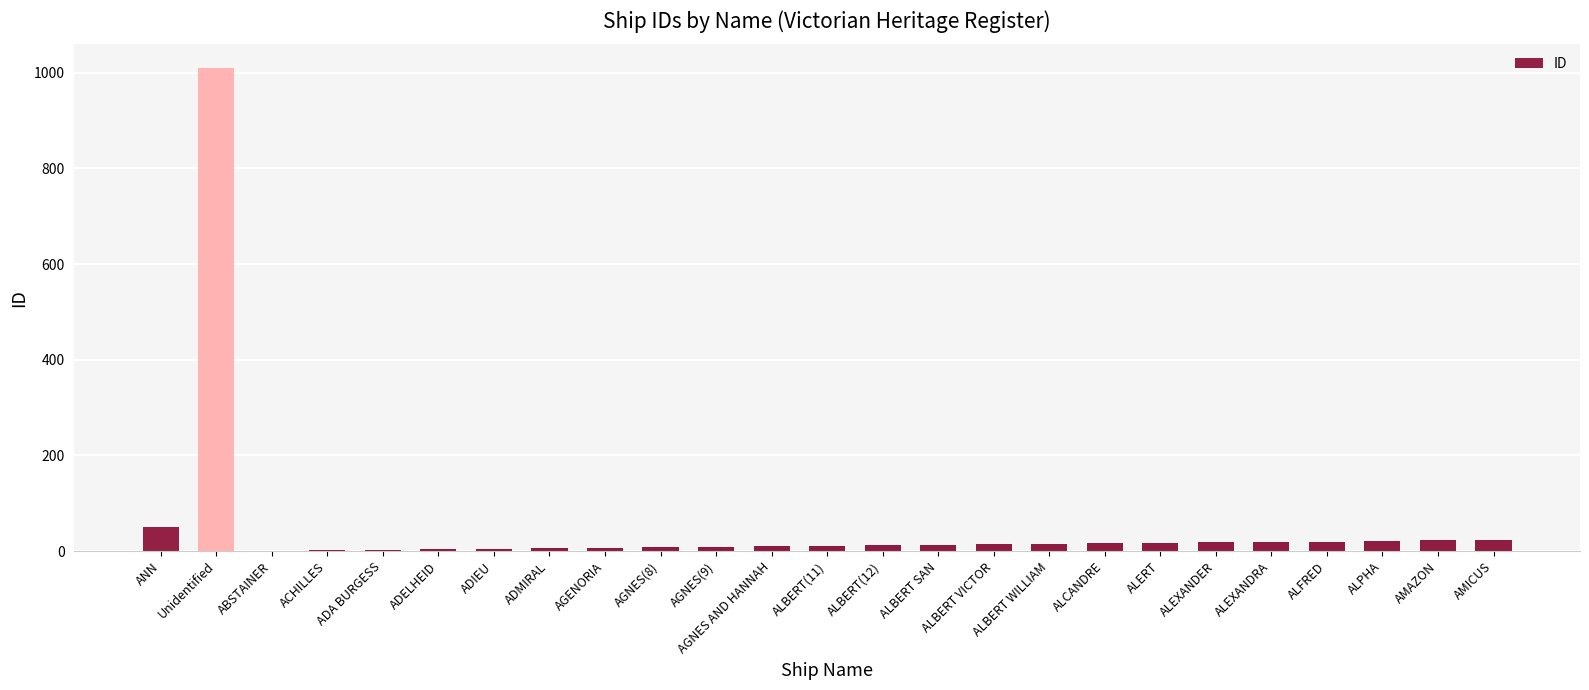

The value at ANN is 51. True or false?

True